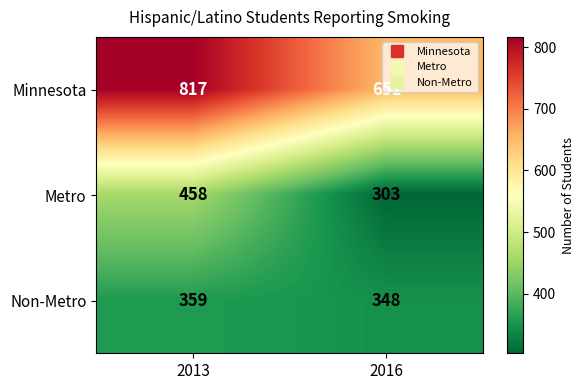

Which series has the largest total across all categories?

Minnesota